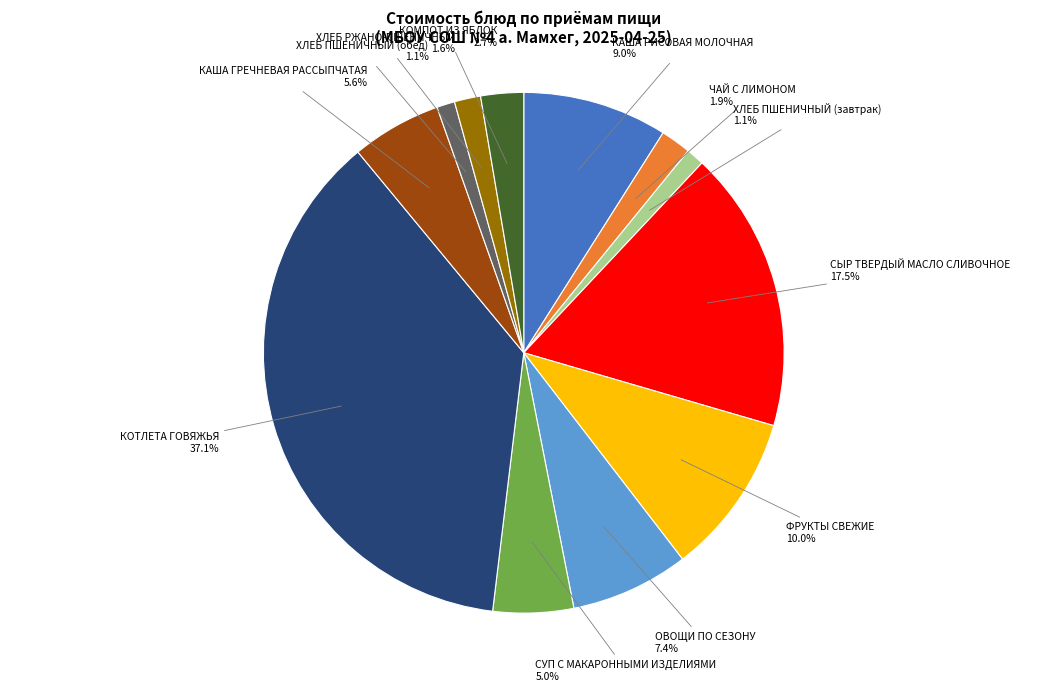

Is there any slice that represents more than half of the pie?

No